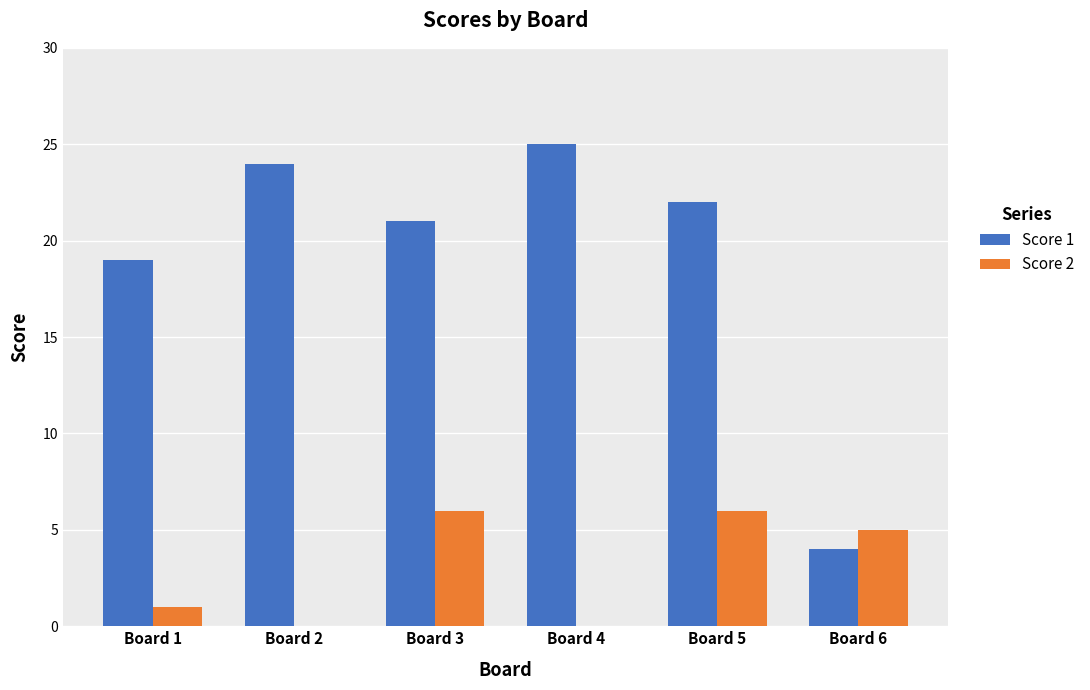

What are all the series names shown in the legend?

Score 1, Score 2